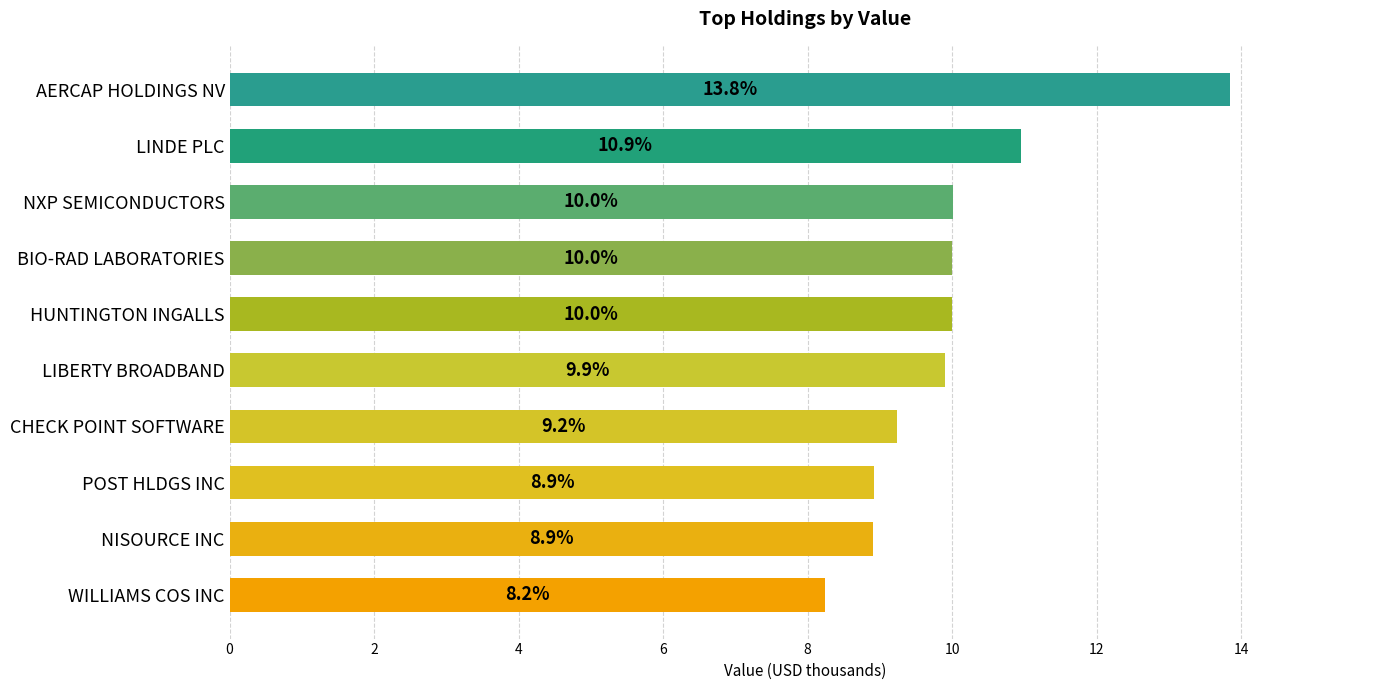

What is the difference between the maximum and minimum values?

5.6